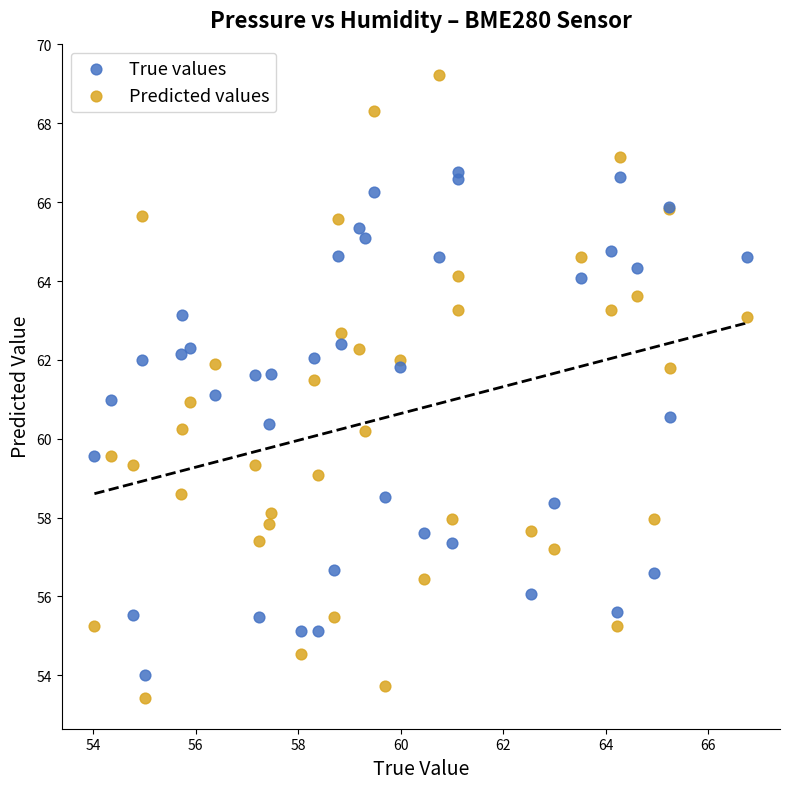

Which series contains the lowest Y value?

Predicted values